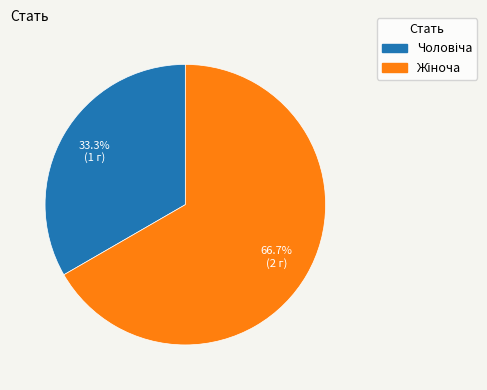

Does any single category account for the majority?

Yes